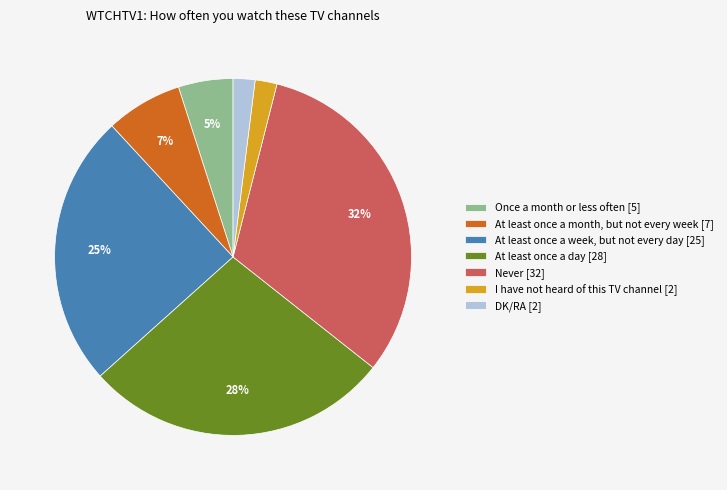

To the nearest percent, what is the difference between the largest and smallest slice percentages?

30%